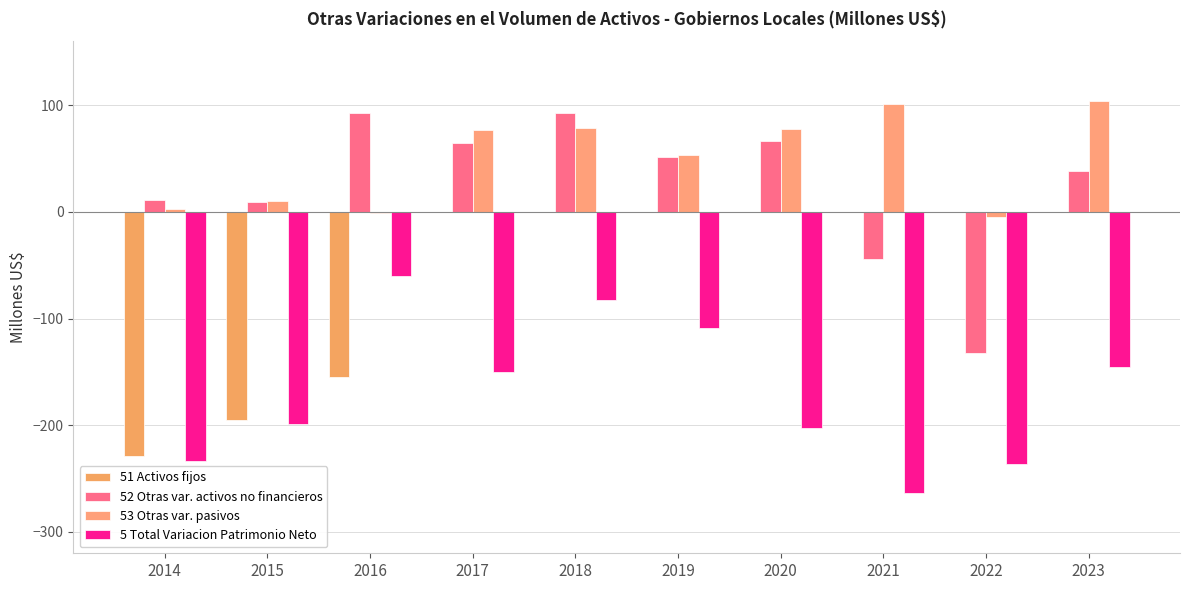

Rank the series at 2019 from lowest to highest value.

5 Total Variacion Patrimonio Neto, 51 Activos fijos, 52 Otras var. activos no financieros, 53 Otras var. pasivos